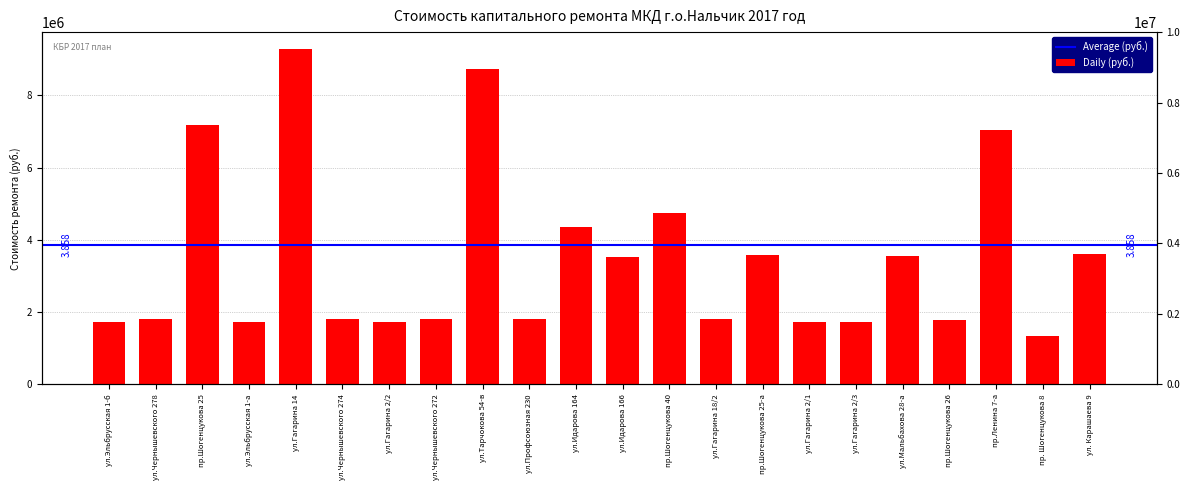

How many data points are less than 1797186?

7